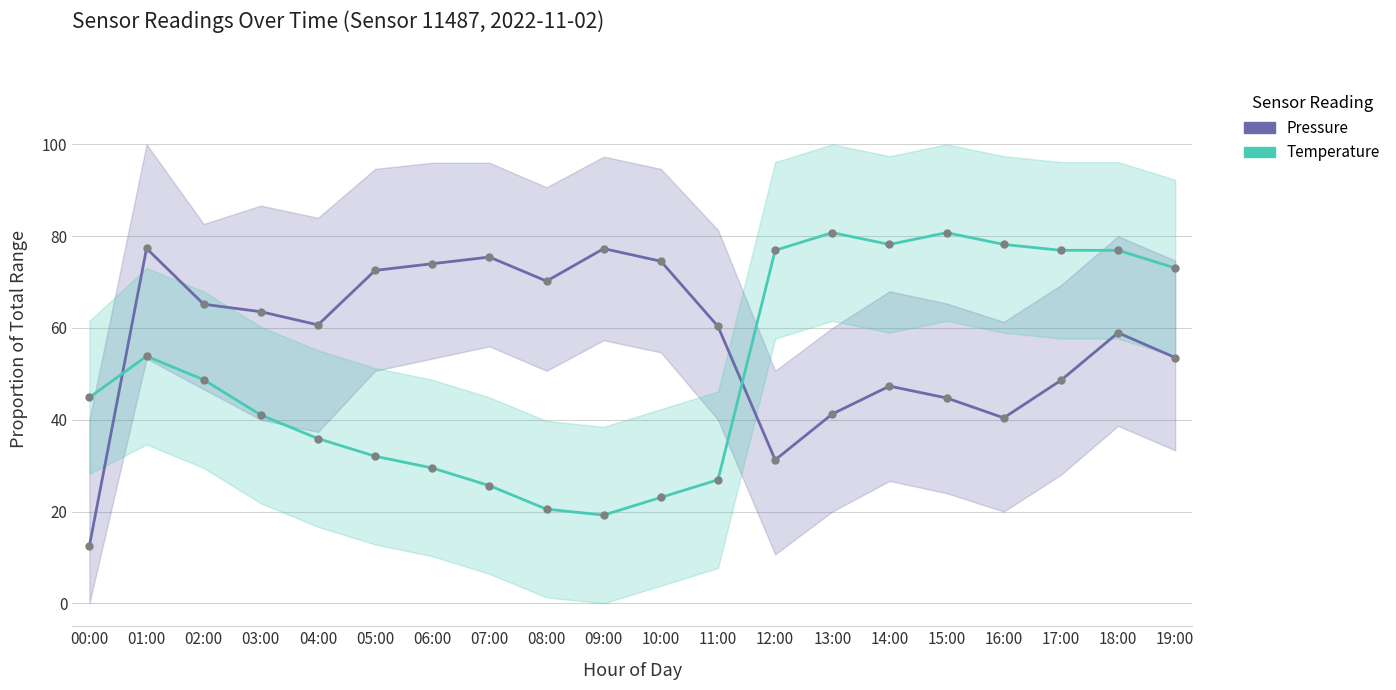

What position from the left is 04:00?

5